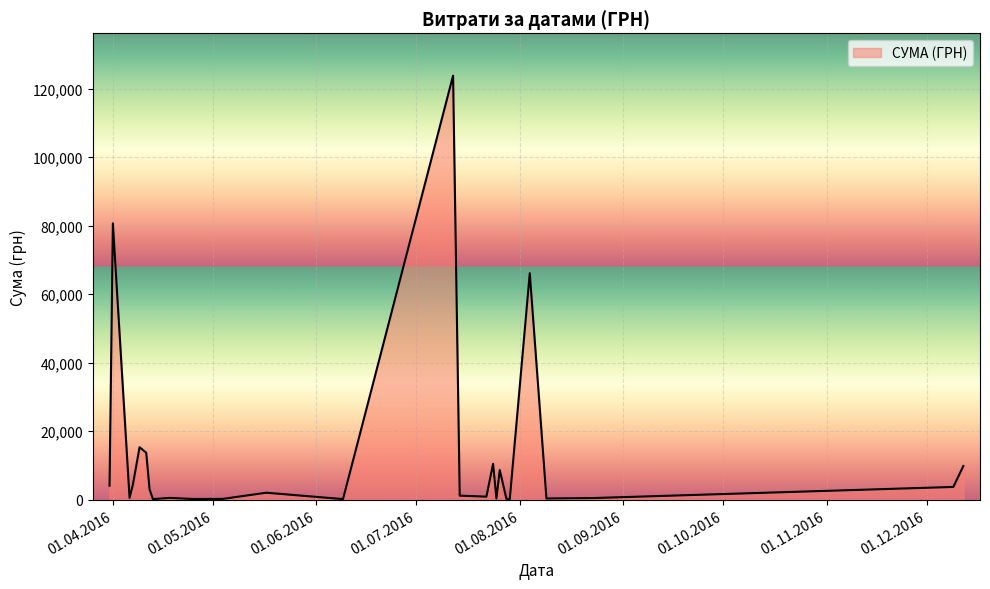

What is the greatest value displayed?

123758.1